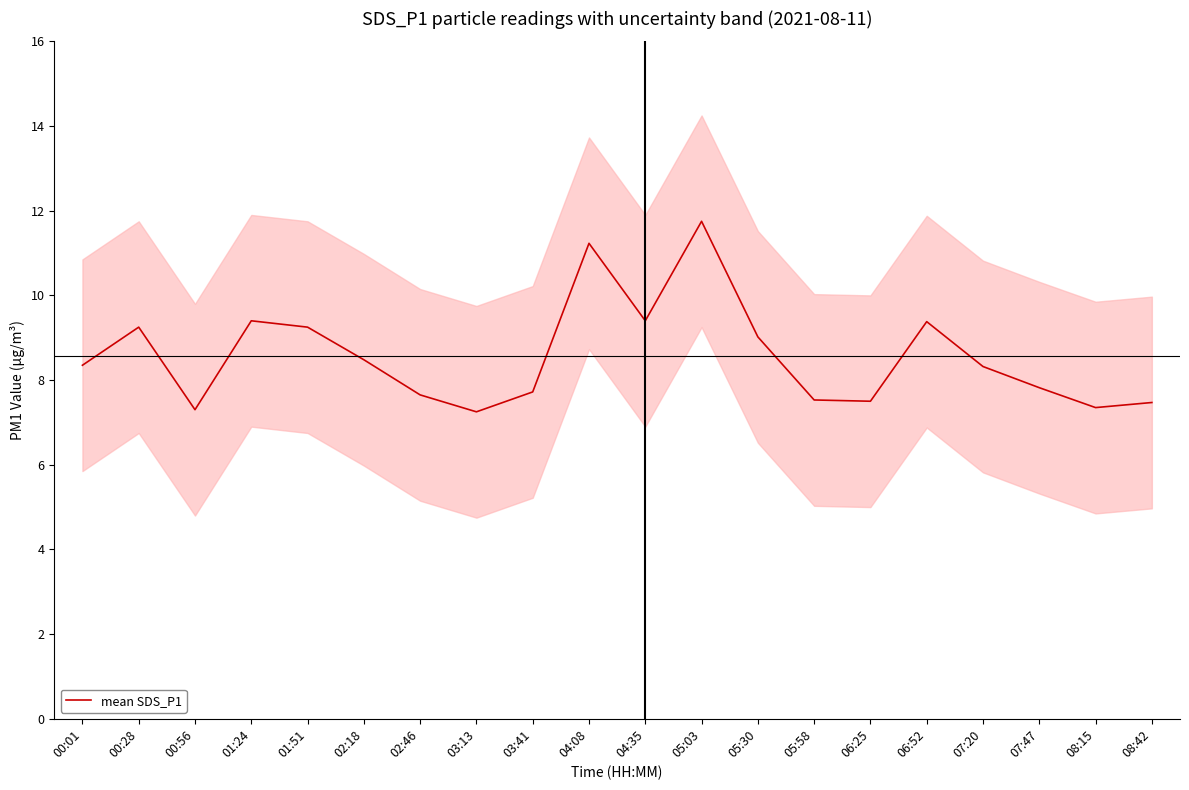

True or false: the data has more than 2 interior local peaks.

True